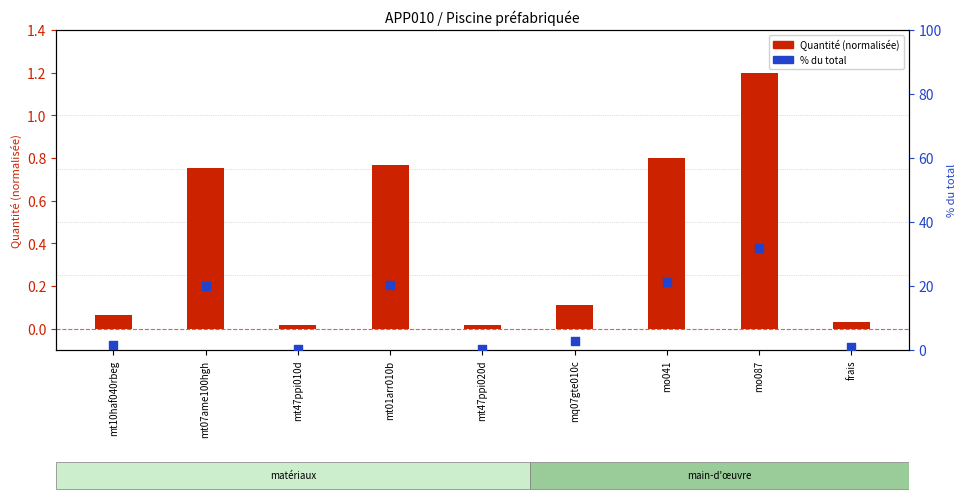

Which series has the largest total across all categories?

% du total